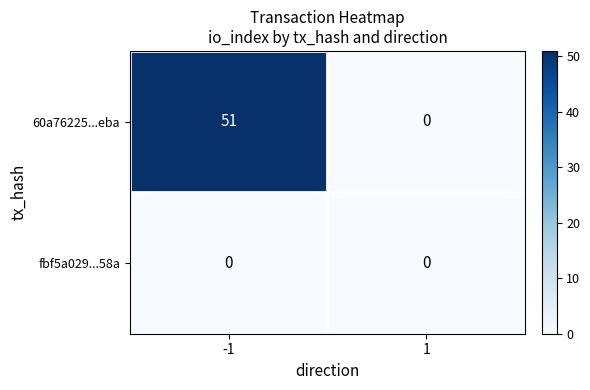

List the series in order of their overall mean, lowest first.

fbf5a029...58a, 60a76225...eba